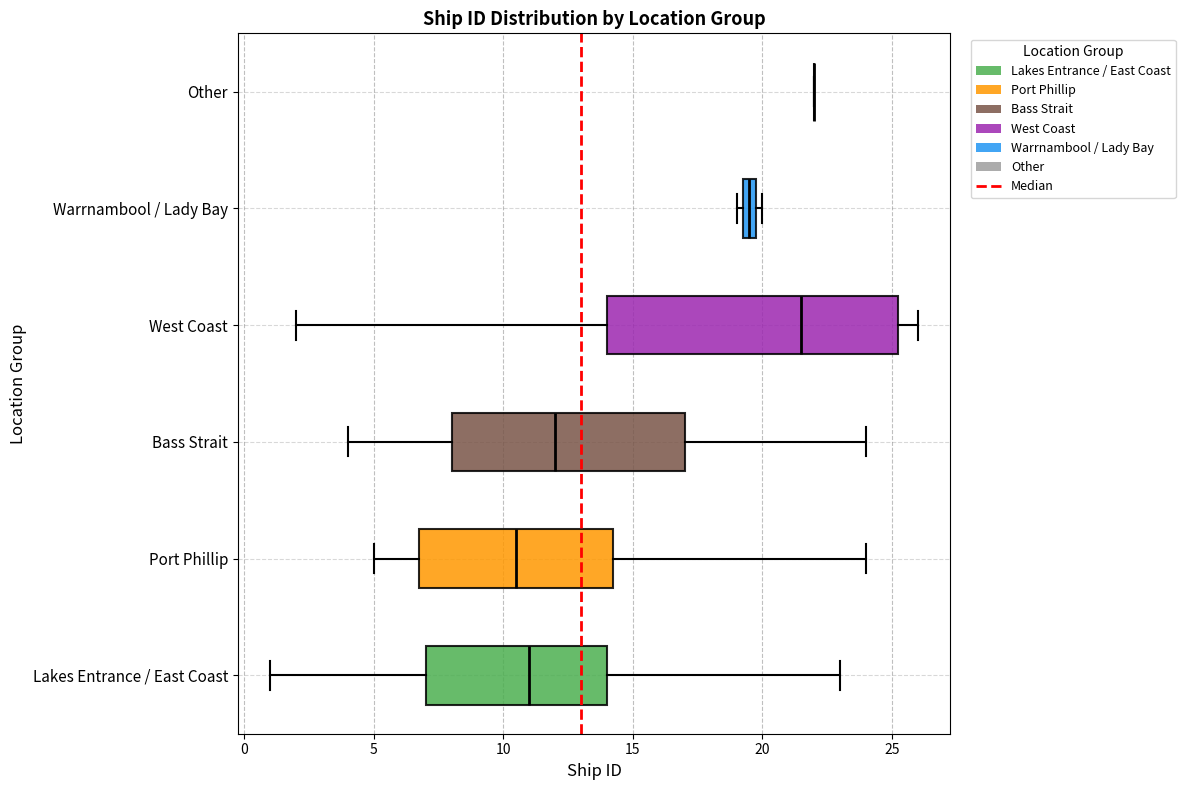

Which box is the widest, from its left edge to its right edge?

West Coast